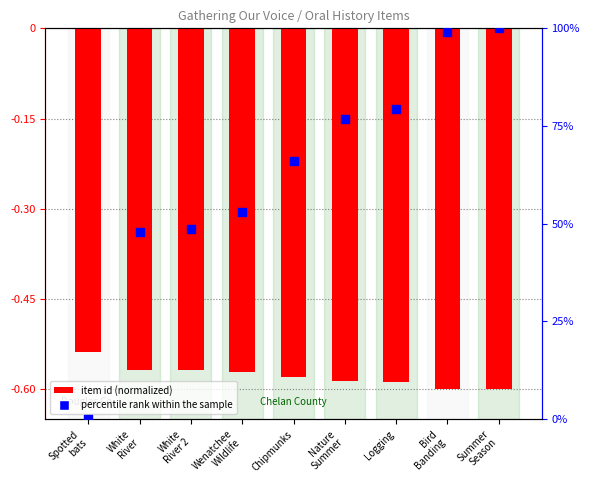

Which series reaches the maximum Y coordinate?

percentile rank within the sample